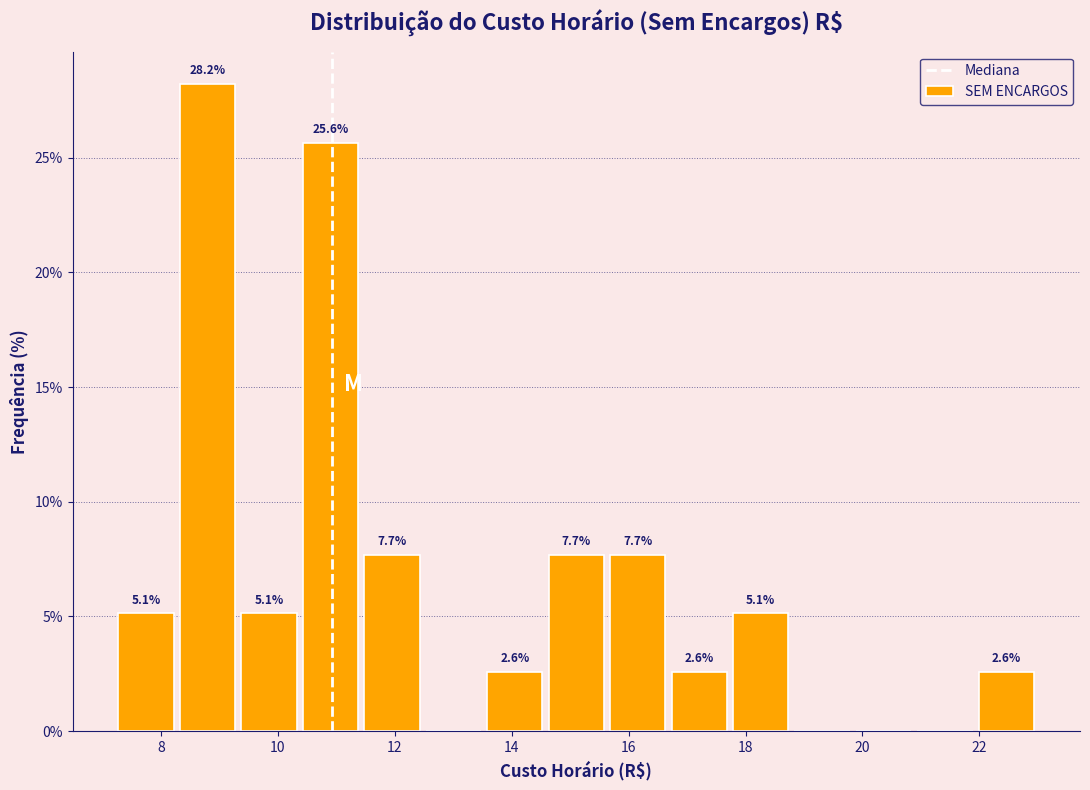

Which range on the x-axis has the tallest bar?

8.2 to 9.4